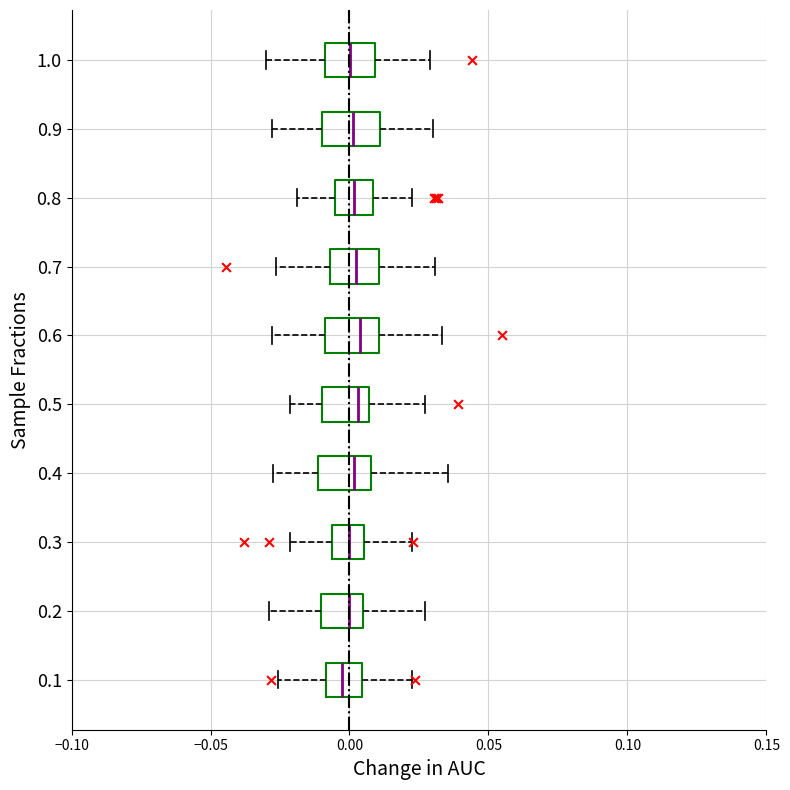

Where does the left whisker of the box at y = 0.5 end on the x-axis? The values are not printed on the chart, so give them approximately, as read against the axis.

-0.020